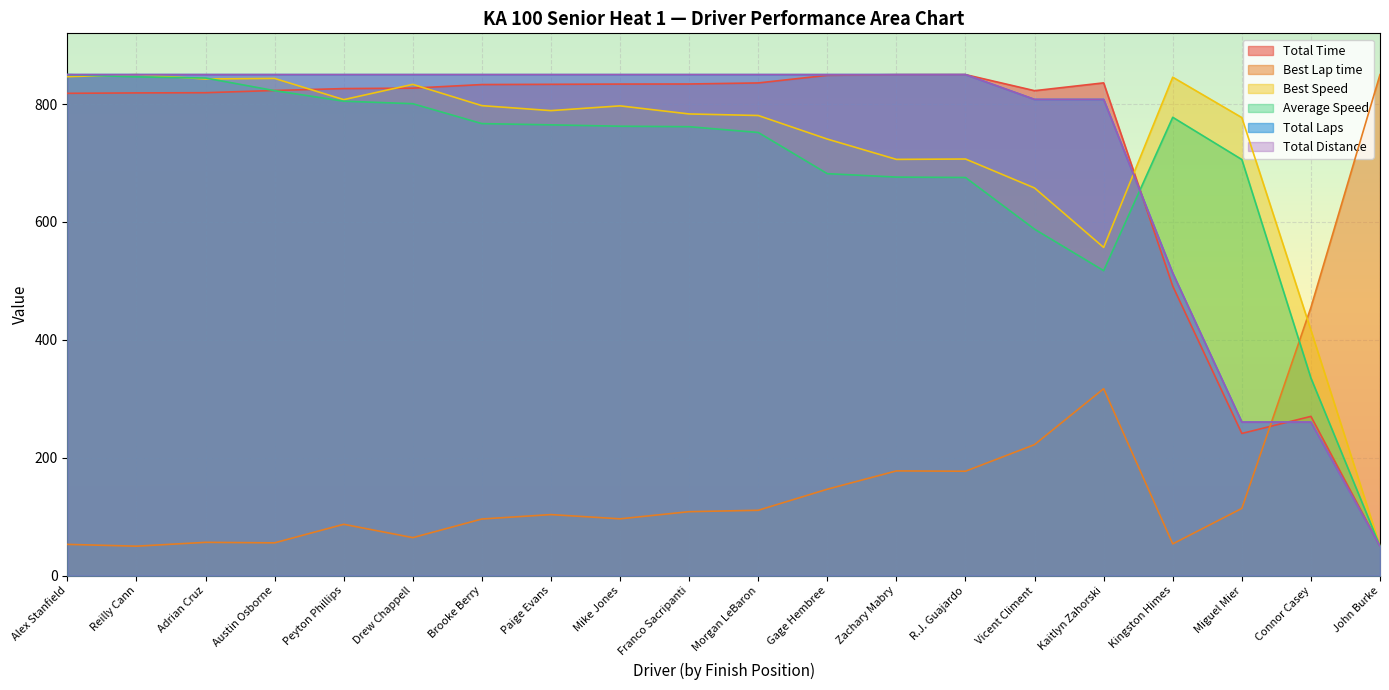

What is the difference between the second highest and second lowest values in the Total Distance series?

589.5